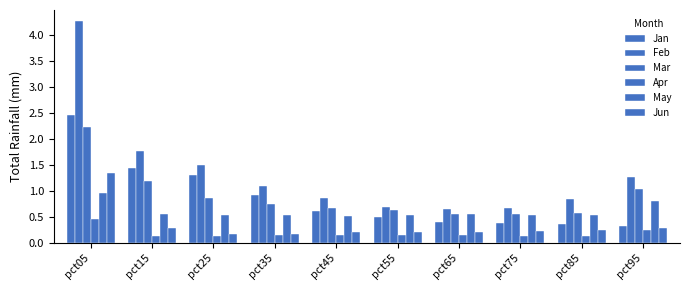

Where does the Feb series first go above 1?

pct05